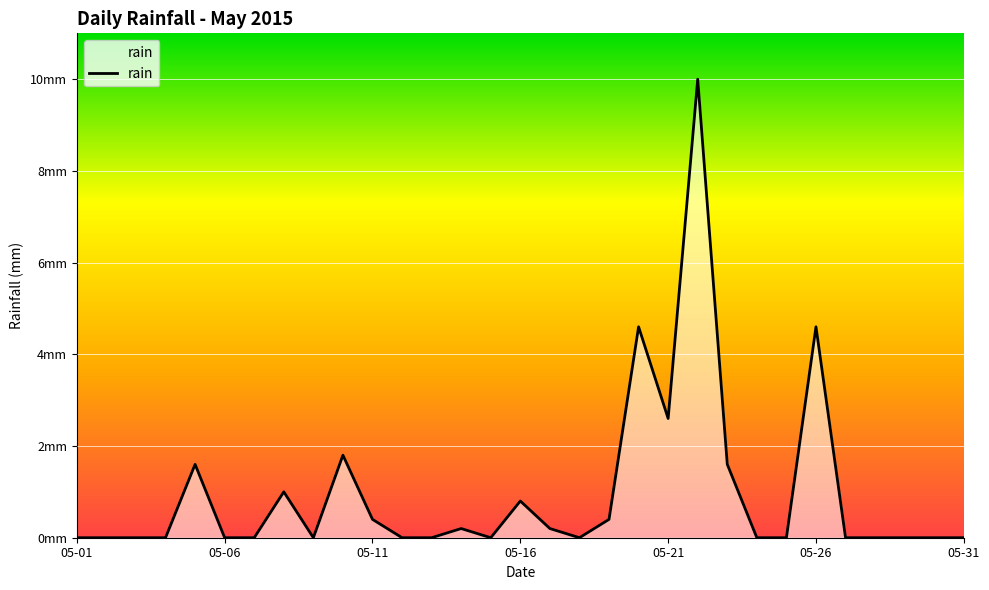

Count the number of values greater than 0.

13